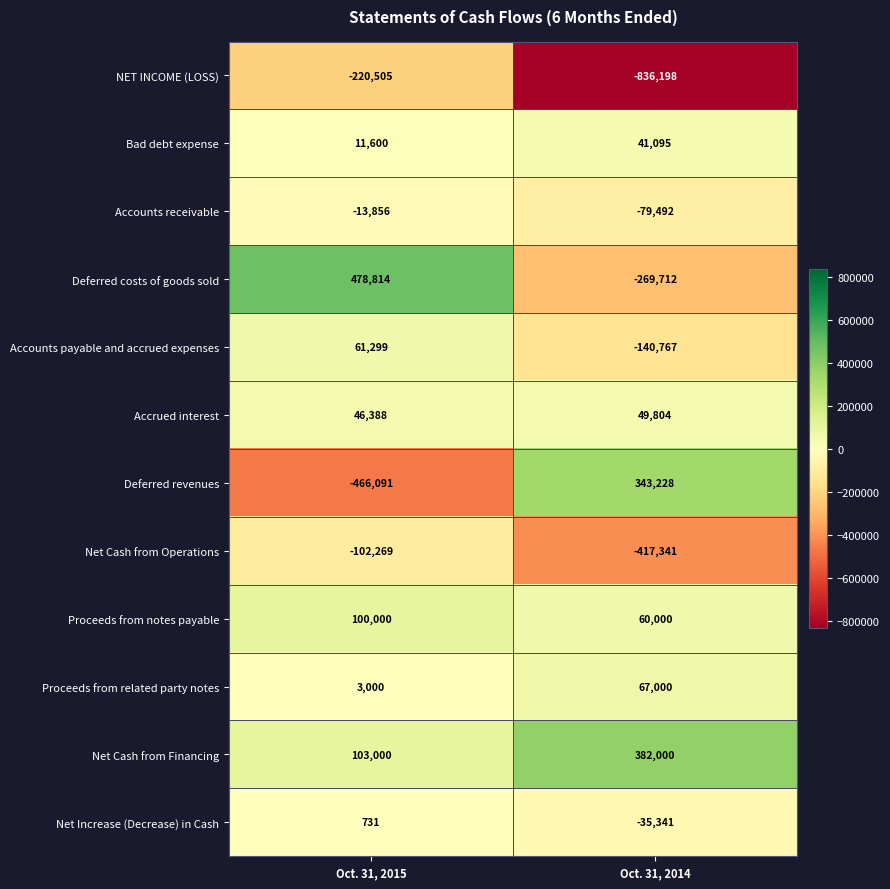

At which category does the chart reach its peak across all series?

Oct. 31, 2015